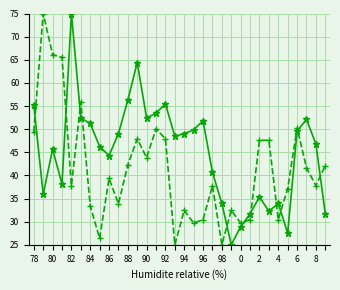

What is the maximum value shown in the chart?

75.0